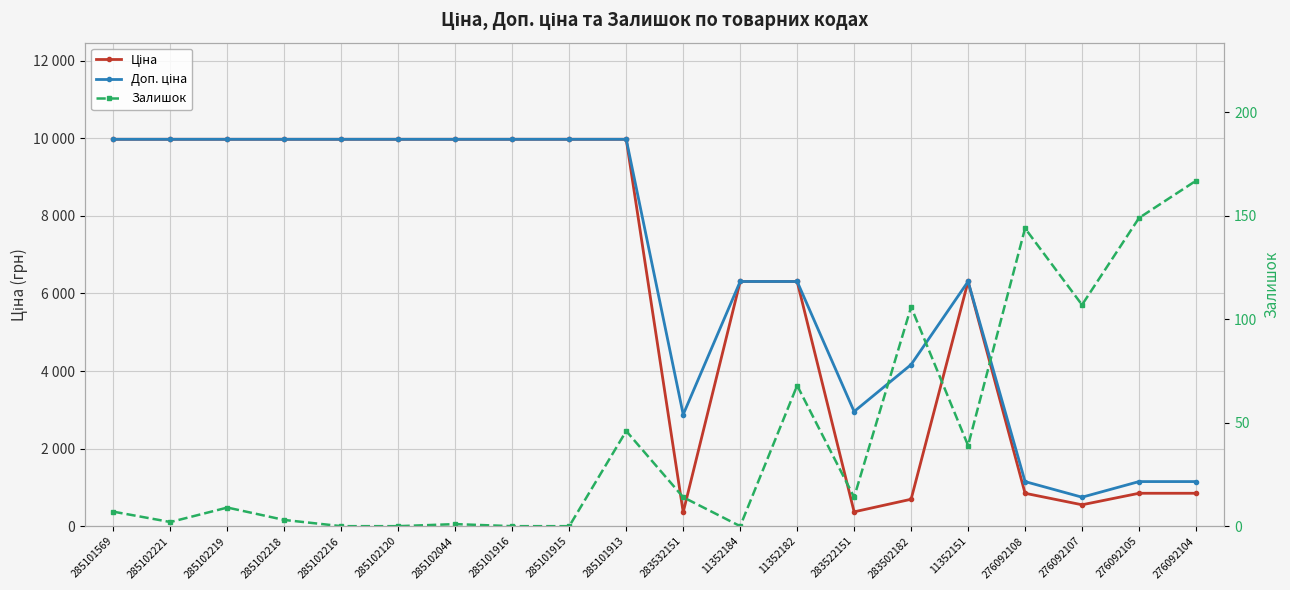

Reading right to left, extract all data points from this chart.

Ціна: 276092104=848.4	276092105=848.4	276092107=551.5	276092108=848.4	11352151=6308.8	283502182=694.3	283522151=369.5	11352182=6308.8	11352184=6308.8	283532151=359.9	285101913=9975.0	285101915=9975.0	285101916=9975.0	285102044=9975.0	285102120=9975.0	285102216=9975.0	285102218=9975.0	285102219=9975.0	285102221=9975.0	285101569=9975.0
Доп. ціна: 276092104=1149.7	276092105=1149.7	276092107=747.0	276092108=1149.7	11352151=6308.8	283502182=4165.6	283522151=2955.8	11352182=6308.8	11352184=6308.8	283532151=2878.8	285101913=9975.0	285101915=9975.0	285101916=9975.0	285102044=9975.0	285102120=9975.0	285102216=9975.0	285102218=9975.0	285102219=9975.0	285102221=9975.0	285101569=9975.0
Залишок: 276092104=167.0	276092105=149.0	276092107=107.0	276092108=144.0	11352151=39.0	283502182=106.0	283522151=14.0	11352182=68.0	11352184=0.0	283532151=14.0	285101913=46.0	285101915=0.0	285101916=0.0	285102044=1.0	285102120=0.0	285102216=0.0	285102218=3.0	285102219=9.0	285102221=2.0	285101569=7.0